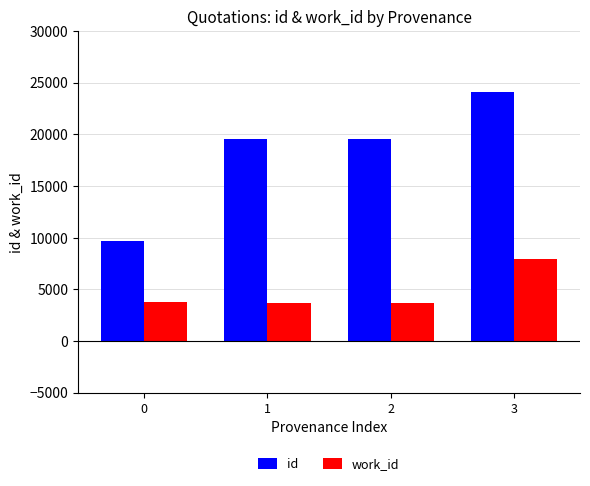

What is the maximum value for id?

24087